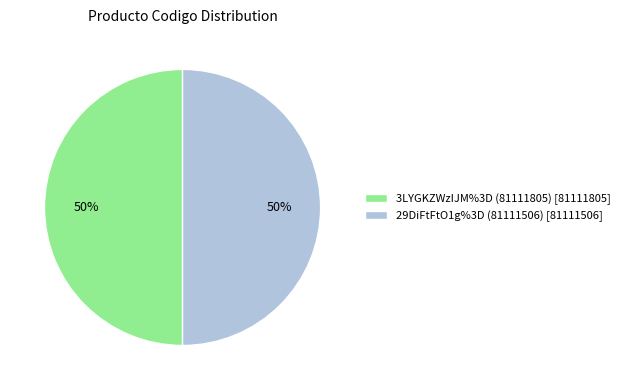

Is it true that 3LYGKZWzIJM%3D (81111805) is 50% of the pie?

True